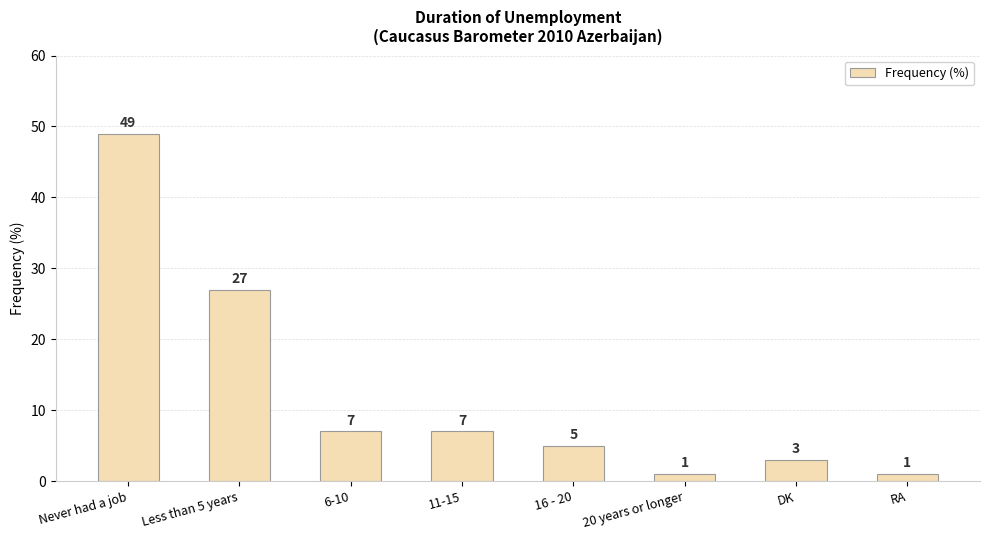

The value at DK is 5. True or false?

False